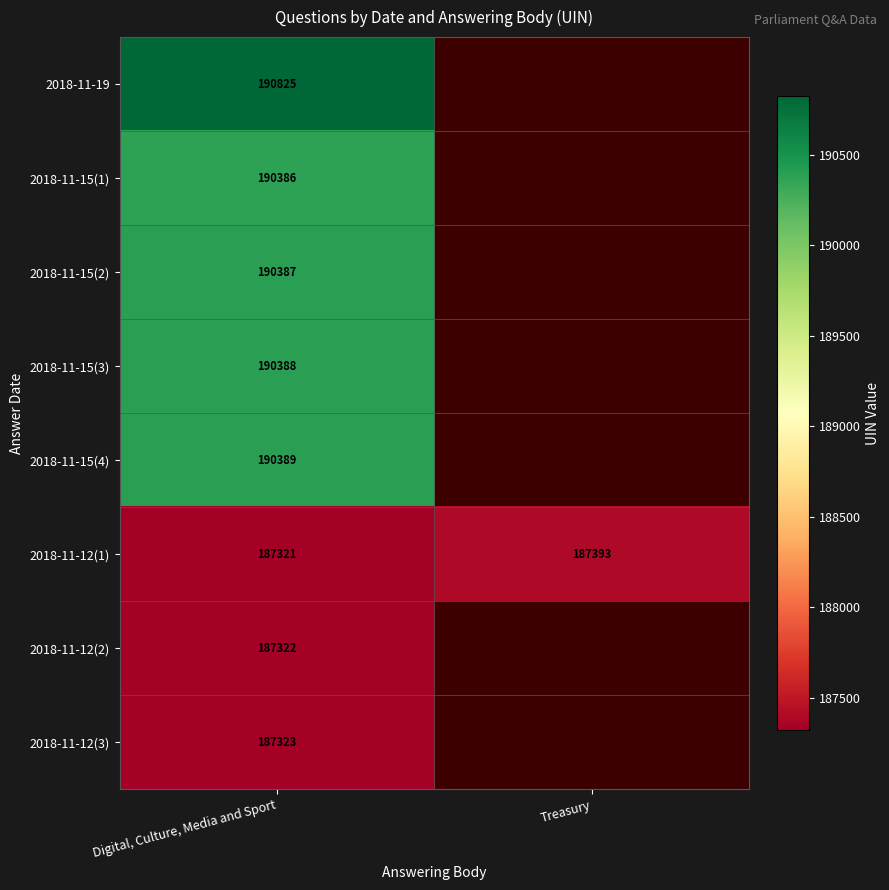

What is the spread (max minus min) of values at Digital, Culture, Media and Sport?

3504